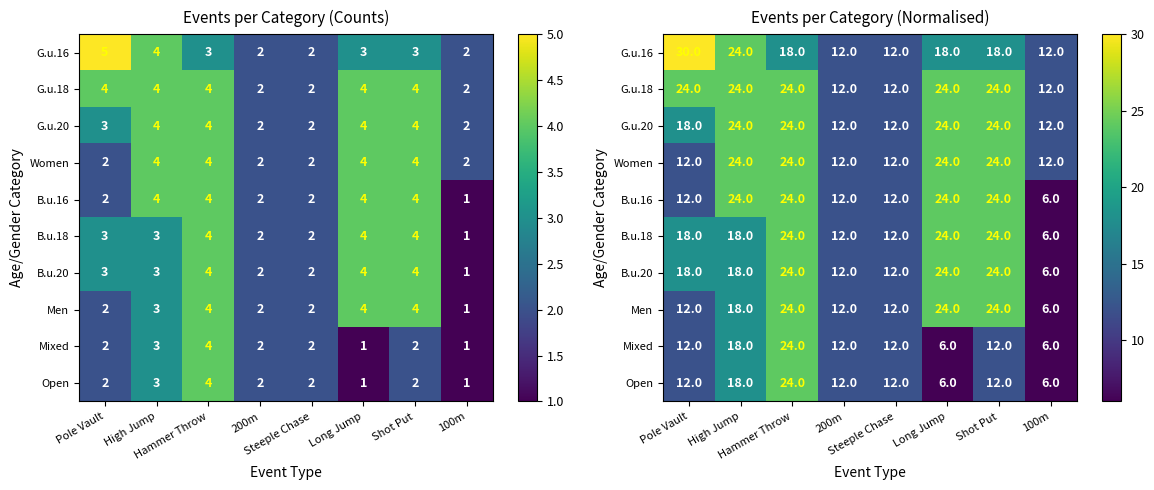

What is the total value across all series at Hammer Throw?

234